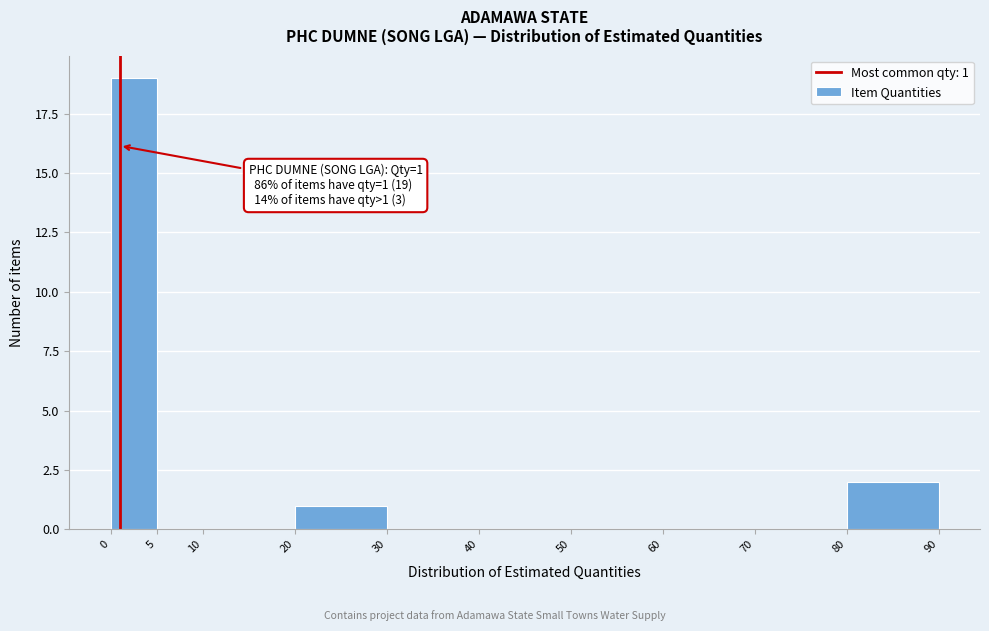

Over which range of the x-axis is the bar tallest?

0 to 5